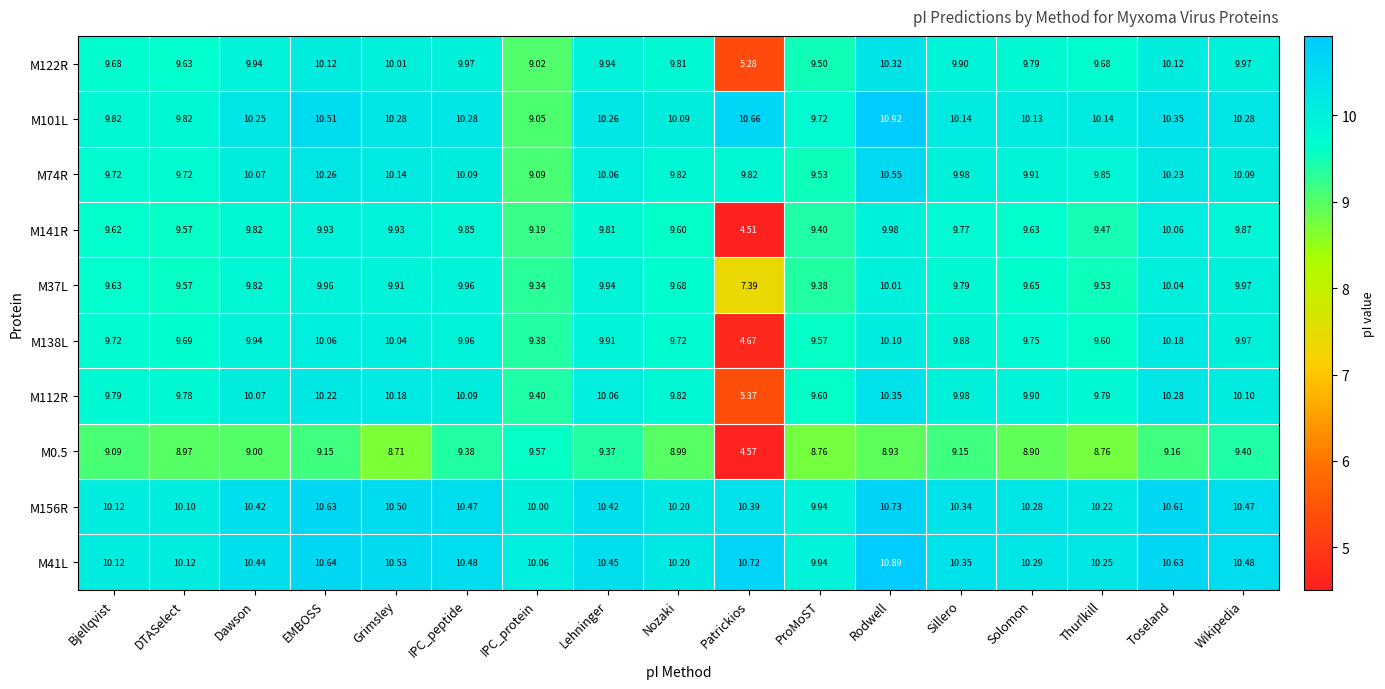

At which category does the chart reach its minimum across all series?

Patrickios